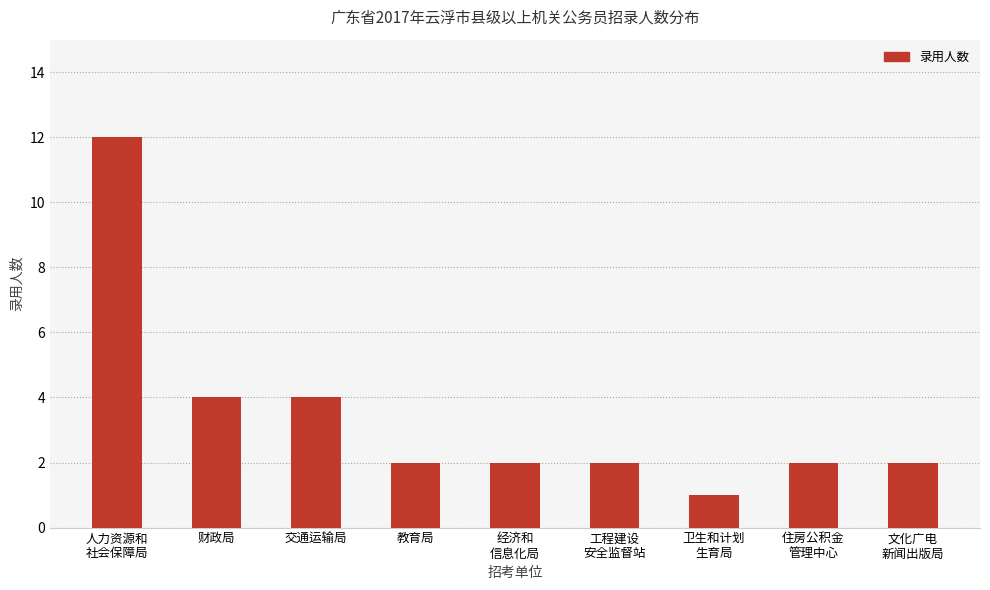

Reading left to right, list all the values displayed in this chart.

人力资源和
社会保障局=12	财政局=4	交通运输局=4	教育局=2	经济和
信息化局=2	工程建设
安全监督站=2	卫生和计划
生育局=1	住房公积金
管理中心=2	文化广电
新闻出版局=2